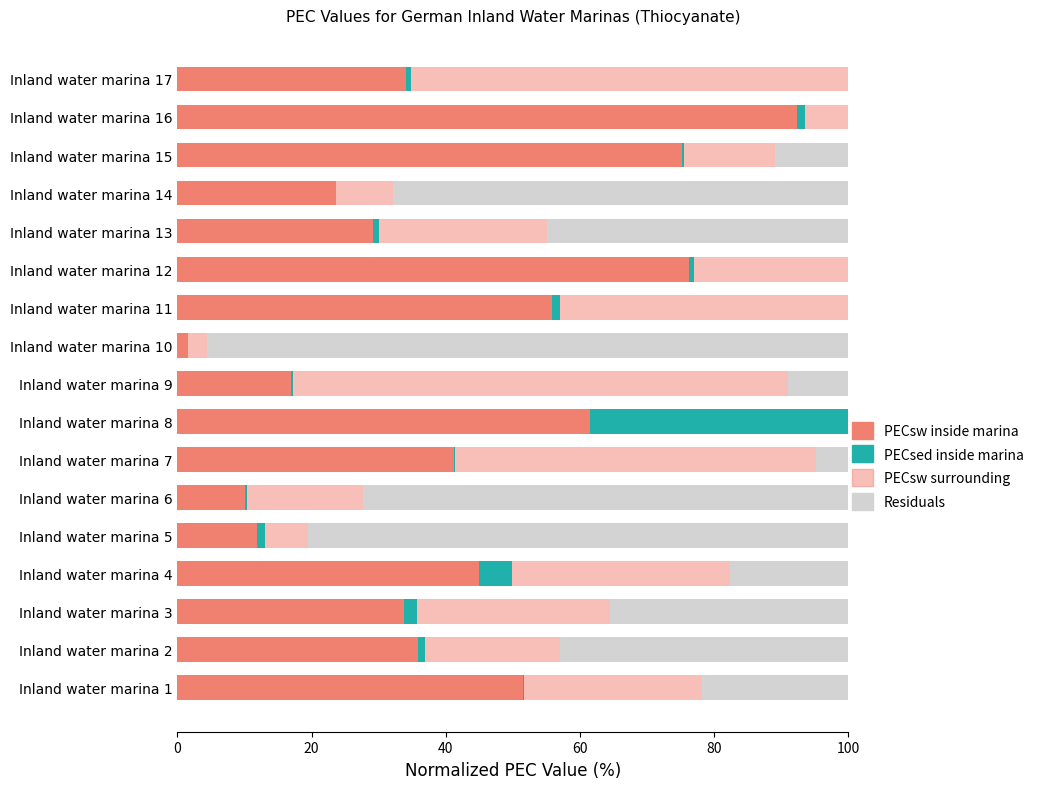

At how many categories does at least one series exceed 32?

17